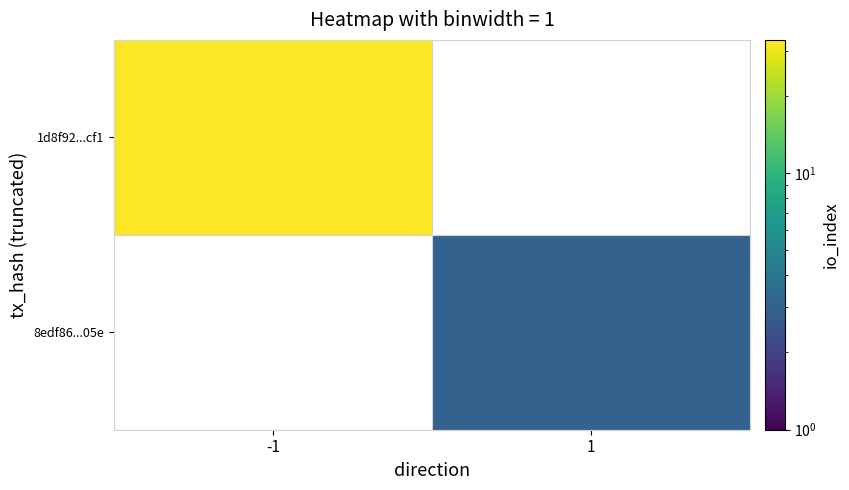

What is the minimum value shown in the chart?

3.0